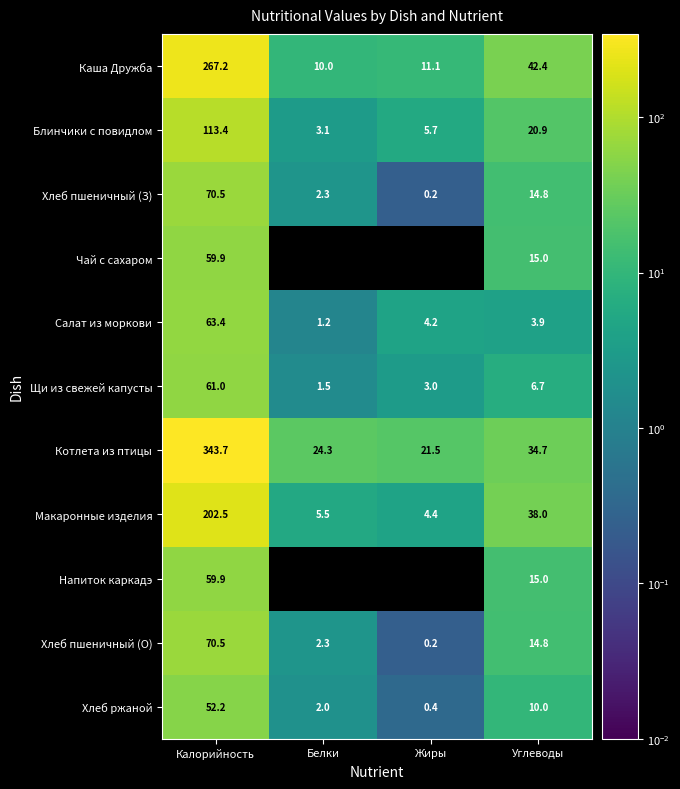

At which label does Хлеб ржаной first exceed 10?

Калорийность